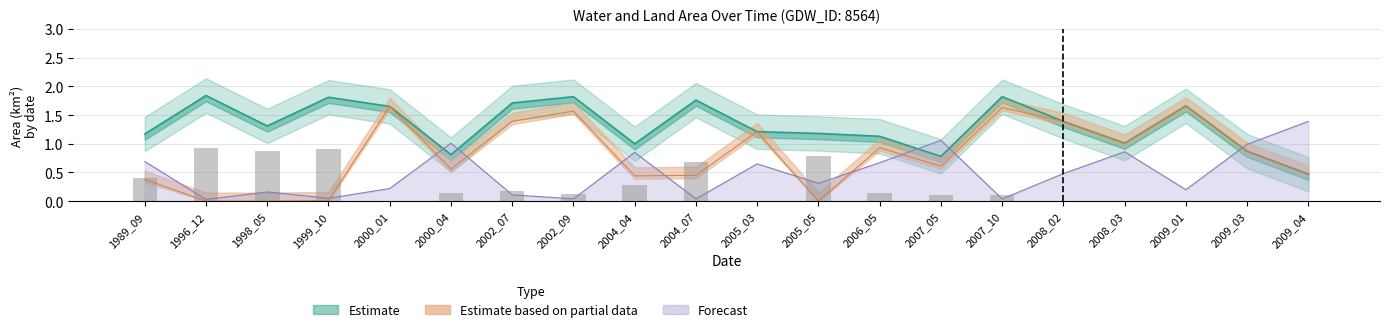

What is the total value across all series at 2004_04?

2.6